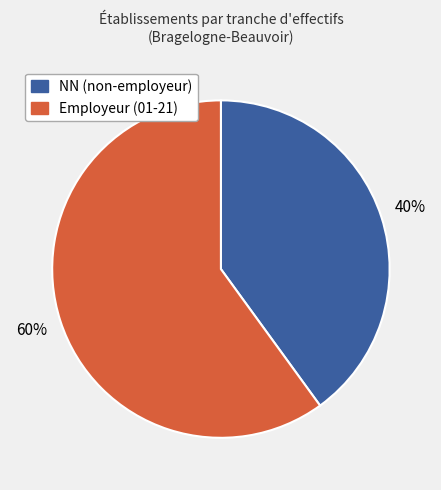

To the nearest percent, what is the average slice percentage?

50%